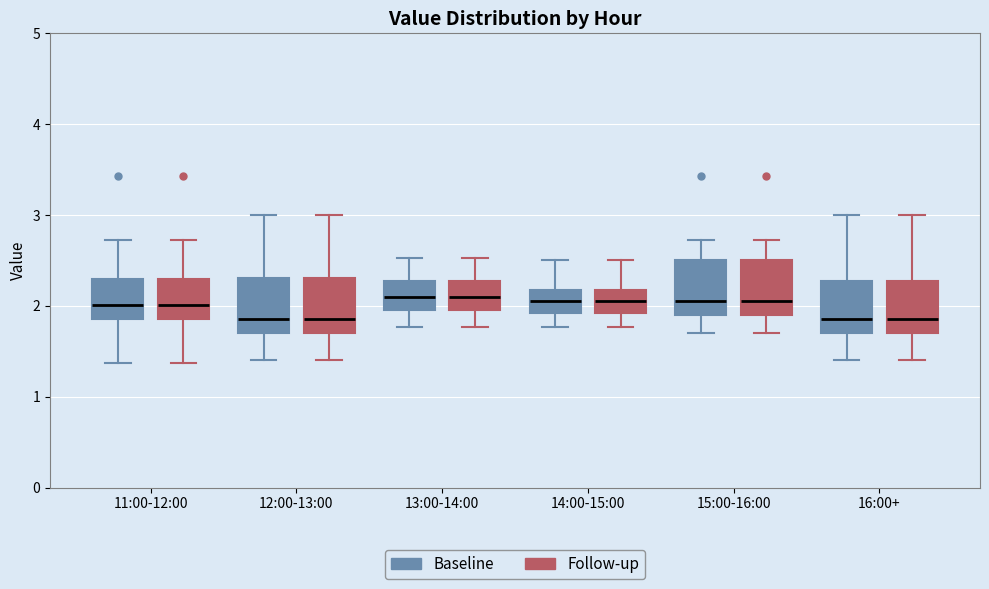

Reading left to right, transcribe this box plot: for each box, give where its median line is, the range the box spans, and where its two whiskers end, as read against the y-axis. The values are not printed on the chart, so give them approximately, as read against the axis.

11:00-12:00 (Baseline): median 2.0, box 1.9 to 2.3, whiskers 1.4 to 2.7
11:00-12:00 (Follow-up): median 2.0, box 1.9 to 2.3, whiskers 1.4 to 2.7
12:00-13:00 (Baseline): median 1.9, box 1.7 to 2.3, whiskers 1.4 to 3.0
12:00-13:00 (Follow-up): median 1.9, box 1.7 to 2.3, whiskers 1.4 to 3.0
13:00-14:00 (Baseline): median 2.1, box 2.0 to 2.3, whiskers 1.8 to 2.5
13:00-14:00 (Follow-up): median 2.1, box 2.0 to 2.3, whiskers 1.8 to 2.5
14:00-15:00 (Baseline): median 2.1, box 1.9 to 2.2, whiskers 1.8 to 2.5
14:00-15:00 (Follow-up): median 2.1, box 1.9 to 2.2, whiskers 1.8 to 2.5
15:00-16:00 (Baseline): median 2.1, box 1.9 to 2.5, whiskers 1.7 to 2.7
15:00-16:00 (Follow-up): median 2.1, box 1.9 to 2.5, whiskers 1.7 to 2.7
16:00+ (Baseline): median 1.9, box 1.7 to 2.3, whiskers 1.4 to 3.0
16:00+ (Follow-up): median 1.9, box 1.7 to 2.3, whiskers 1.4 to 3.0